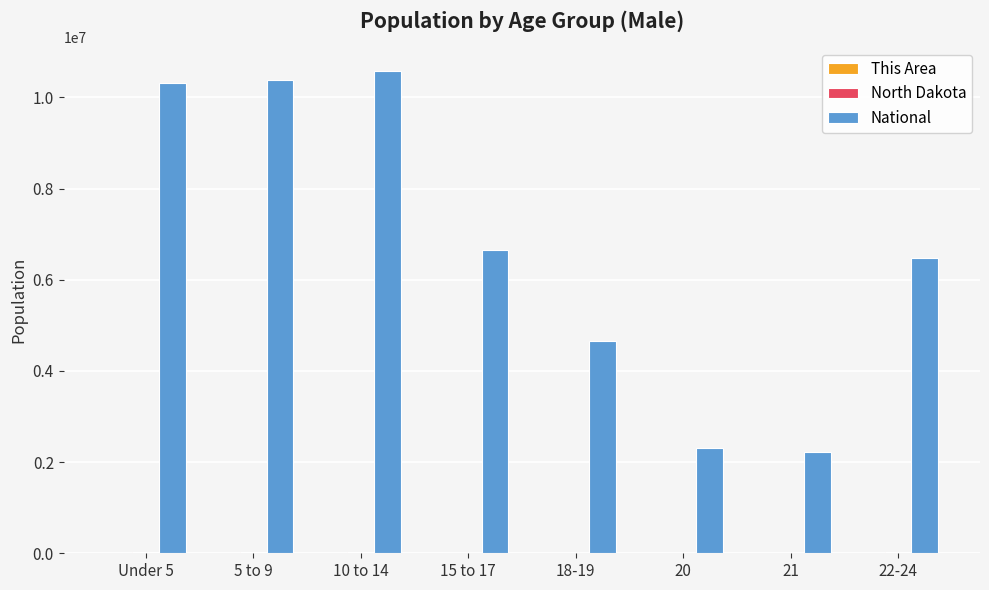

Which series has the largest total across all categories?

National